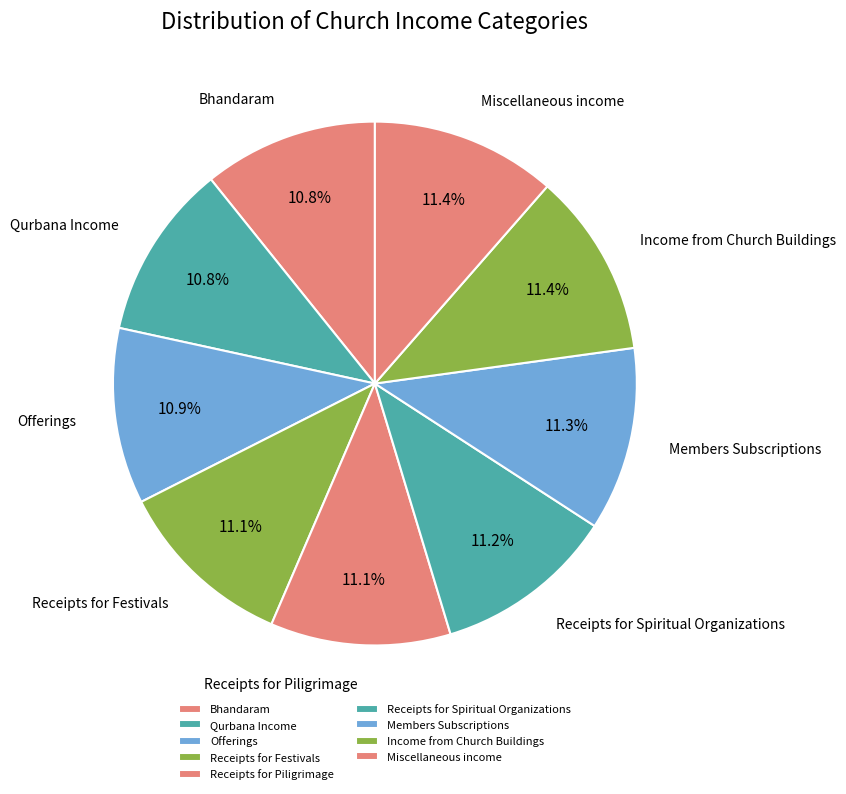

Rank the categories by value from lowest to highest.

Bhandaram, Qurbana Income, Offerings, Receipts for Festivals, Receipts for Piligrimage, Receipts for Spiritual Organizations, Members Subscriptions, Income from Church Buildings, Miscellaneous income